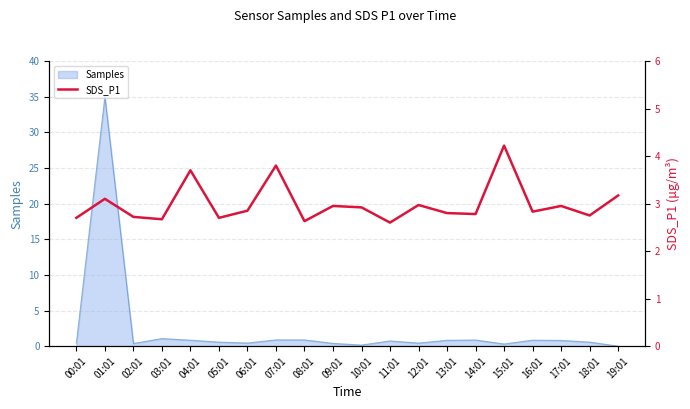

The Samples series shows 0.8 at 17:01. True or false?

True